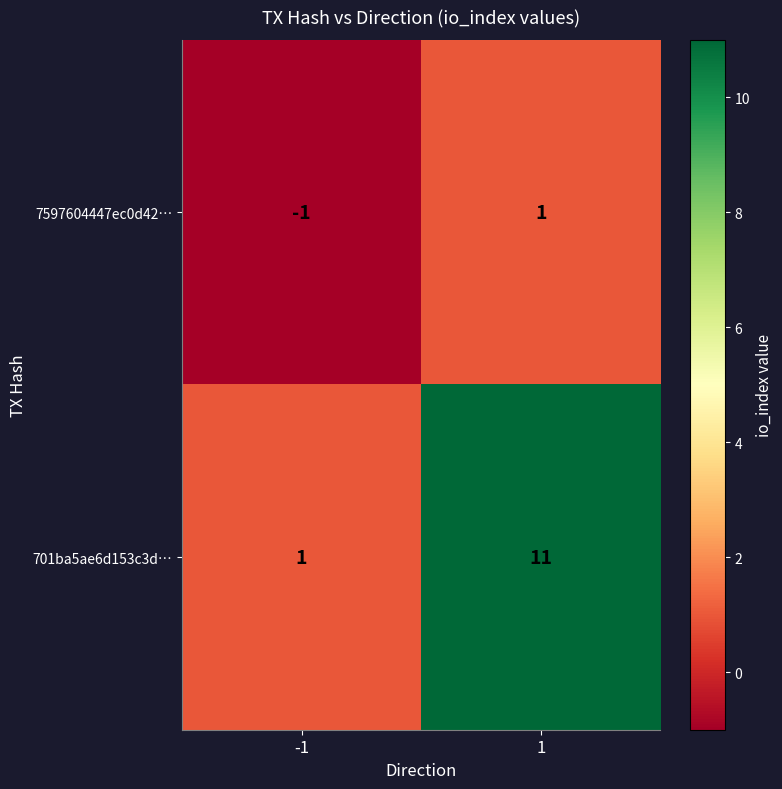

True or false: 701ba5ae6d153c3d… has a value of 2 at -1.

False